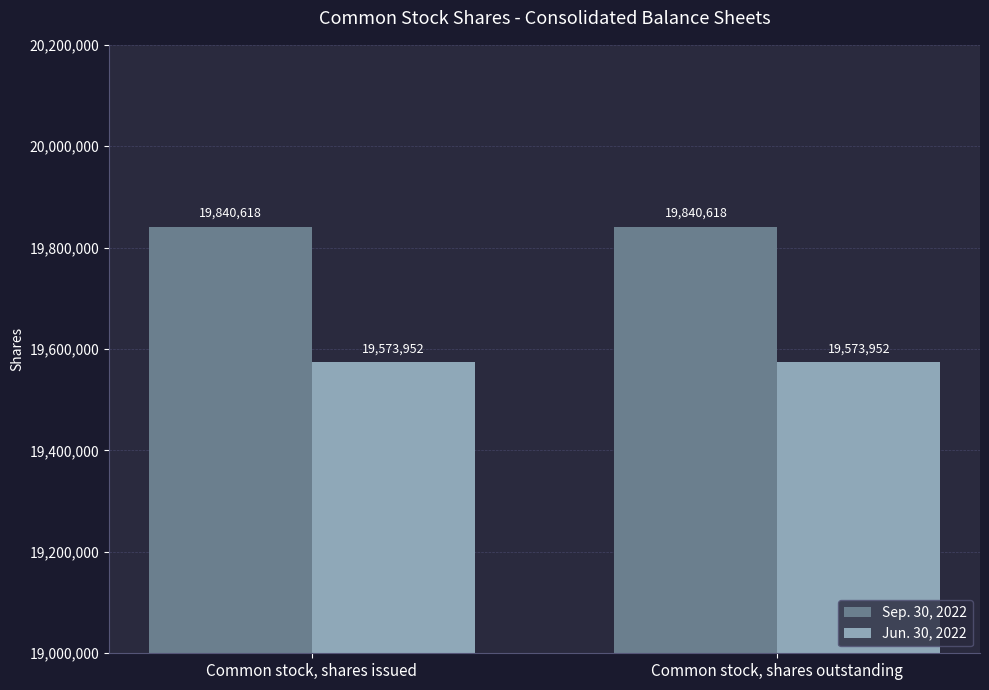

Which series has the largest total across all categories?

Sep. 30, 2022